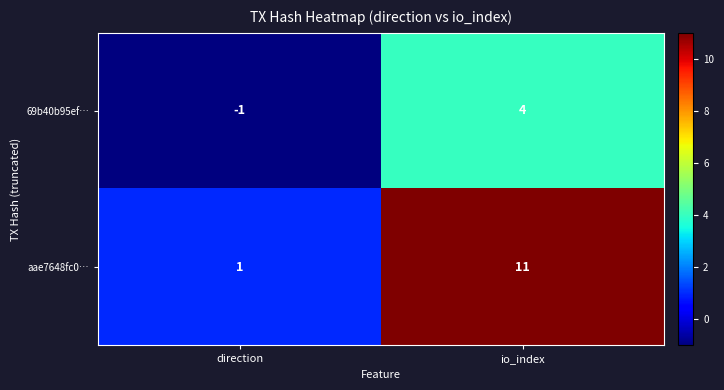

What is the difference between the highest and lowest values at direction?

2